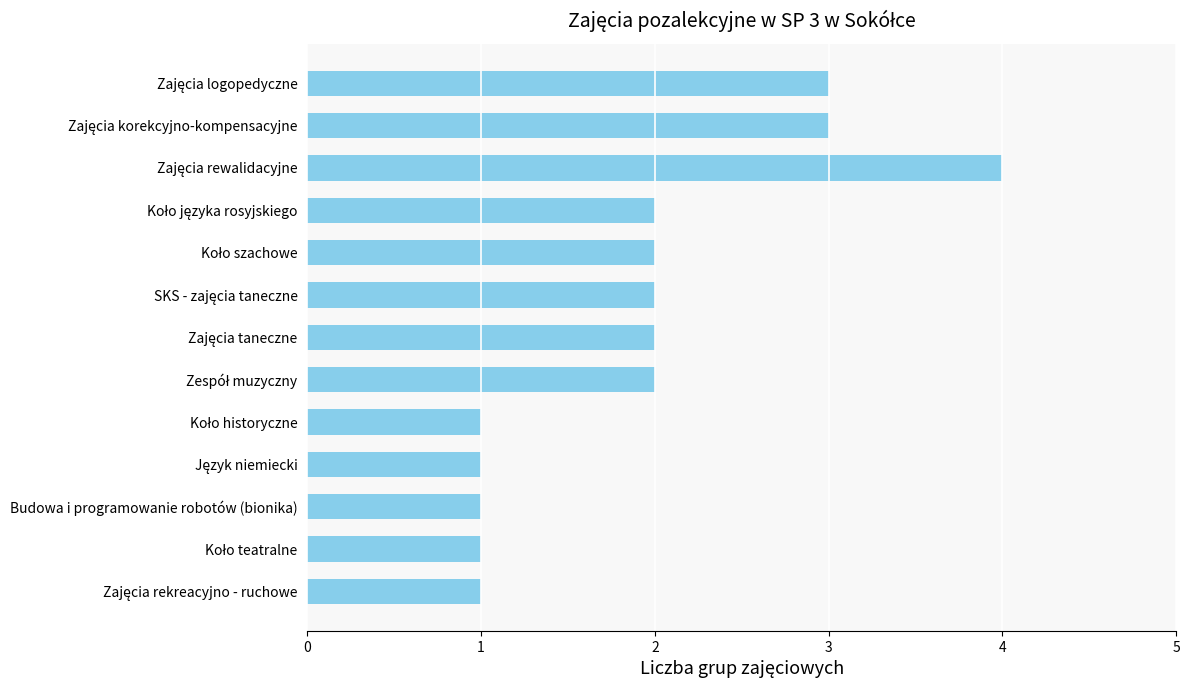

What is the sum of all values?

25